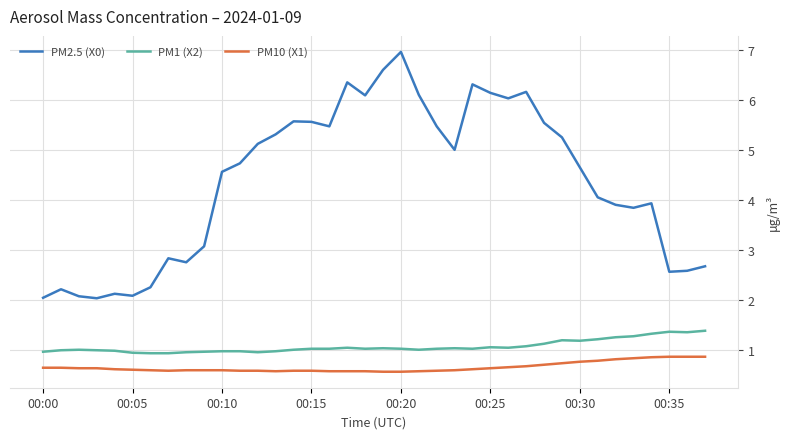

Which series has the largest total across all categories?

PM2.5 (X0)